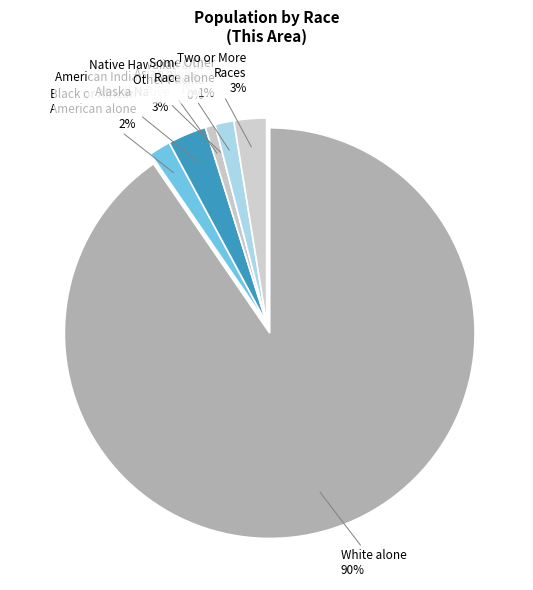

Rank the categories by value from highest to lowest.

White alone, American Indian and Alaska Native, Two or More Races, Black or African American alone, Some Other Race alone, Asian alone, Native Hawaiian and Other Pacific